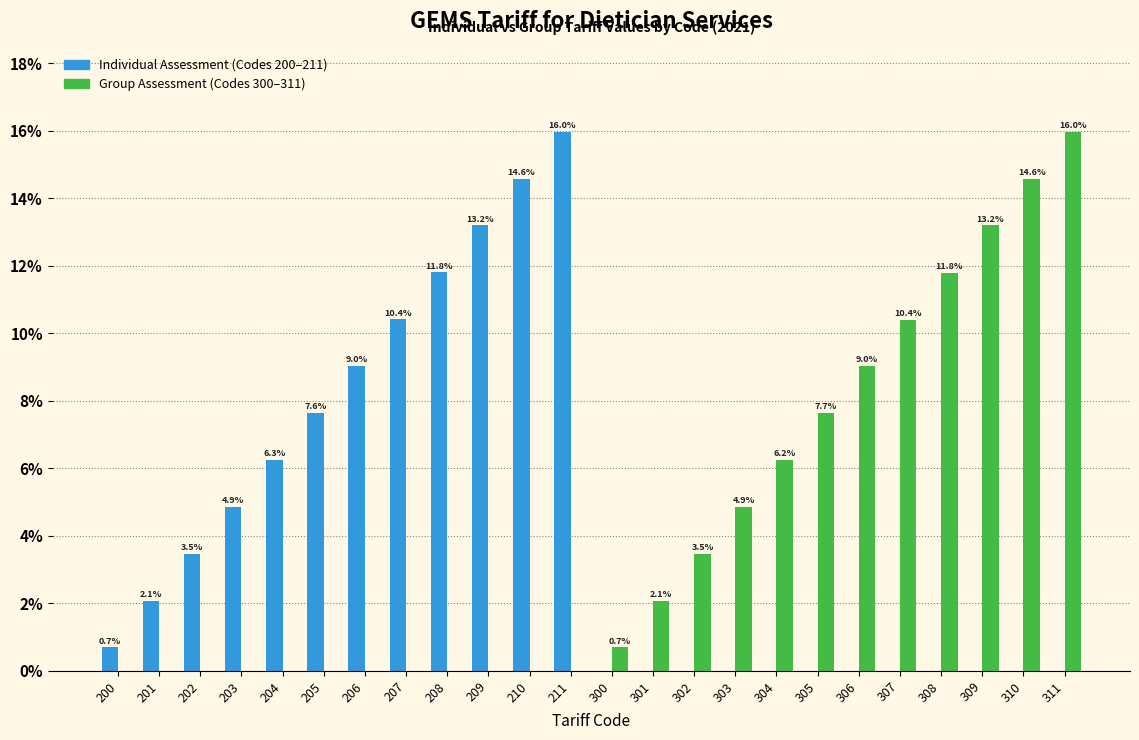

Reading left to right, what are all the values shown in this chart?

Individual Assessment: 200=0.7	201=2.1	202=3.5	203=4.9	204=6.3	205=7.6	206=9.0	207=10.4	208=11.8	209=13.2	210=14.6	211=16.0	300=0.0	301=0.0	302=0.0	303=0.0	304=0.0	305=0.0	306=0.0	307=0.0	308=0.0	309=0.0	310=0.0	311=0.0
Group Assessment: 200=0.0	201=0.0	202=0.0	203=0.0	204=0.0	205=0.0	206=0.0	207=0.0	208=0.0	209=0.0	210=0.0	211=0.0	300=0.7	301=2.1	302=3.5	303=4.9	304=6.2	305=7.7	306=9.0	307=10.4	308=11.8	309=13.2	310=14.6	311=16.0